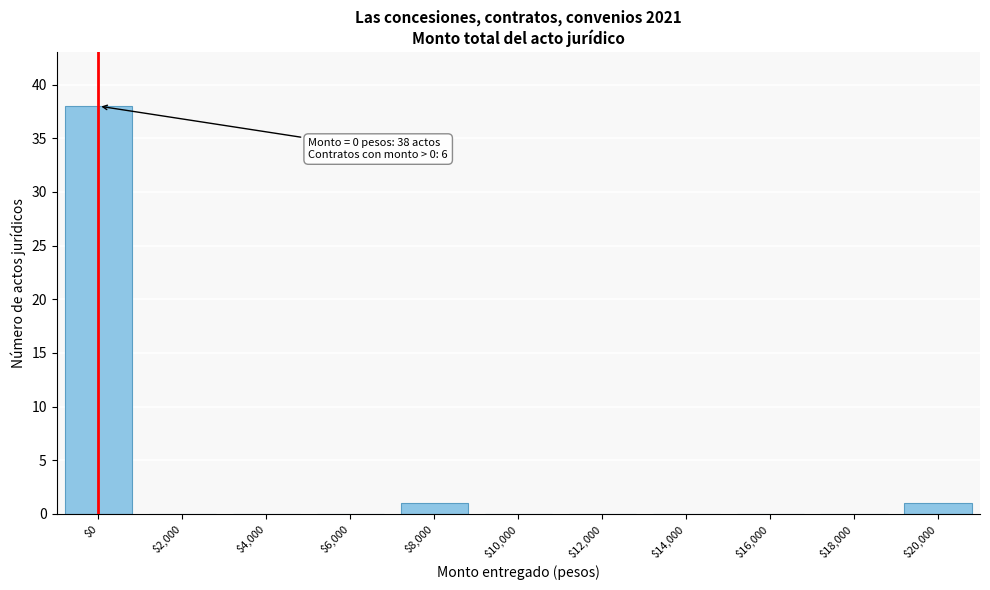

Is it true that the value at $10,000 is 20?

False